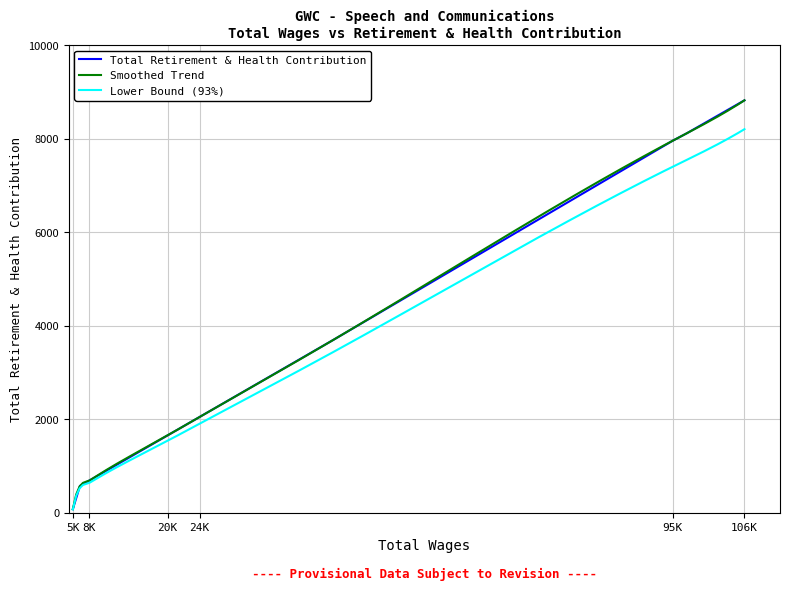

At which label does Total Retirement & Health Contribution reach its peak?

106K